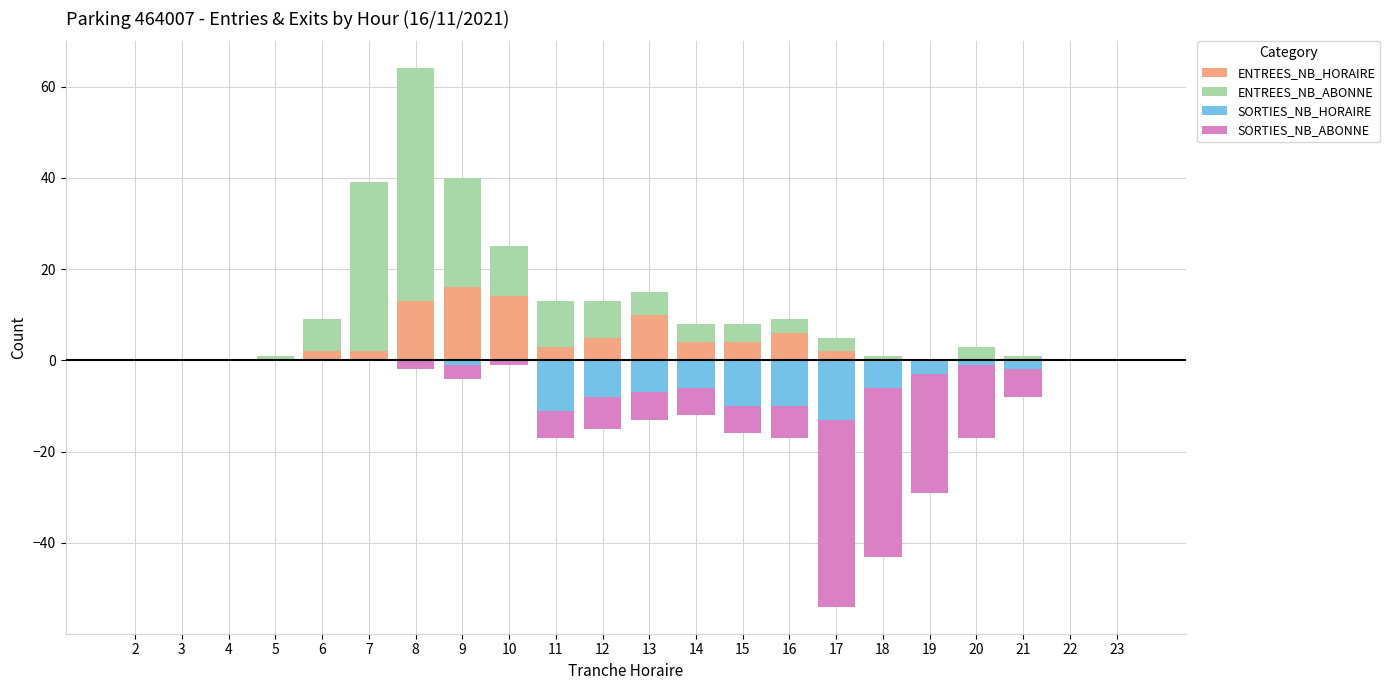

What is the value of the SORTIES_NB_ABONNE bar at the 20th from the left?

-6